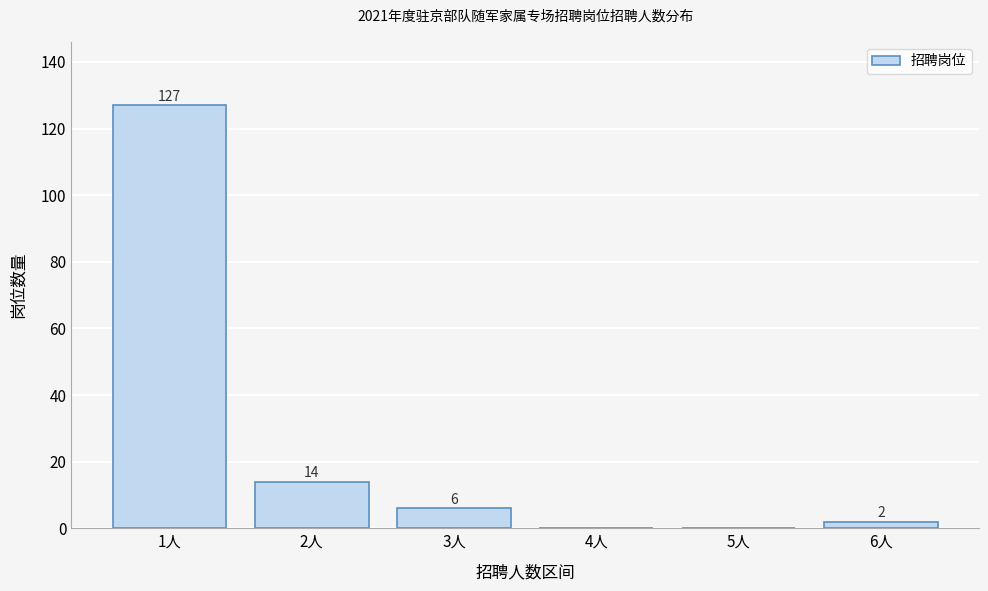

Reading right to left, extract all data points from this chart.

6人=2	5人=0	4人=0	3人=6	2人=14	1人=127